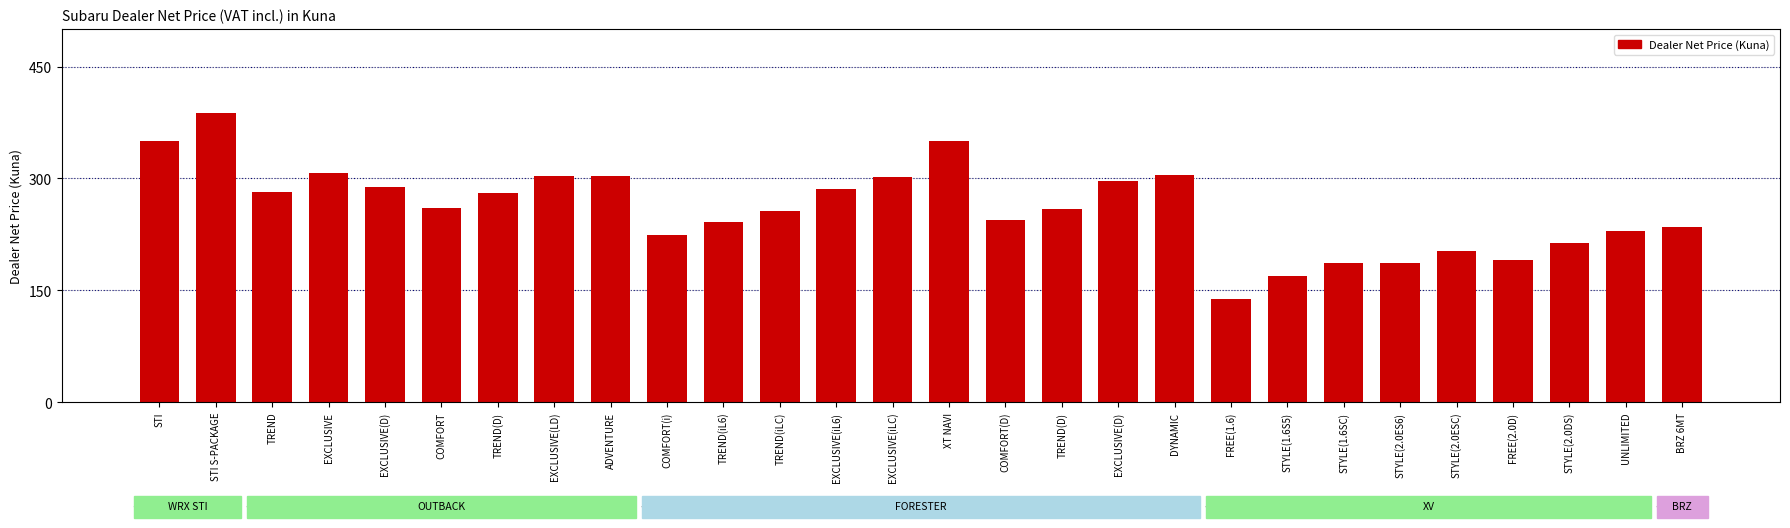

Count the number of data series in this chart.

1